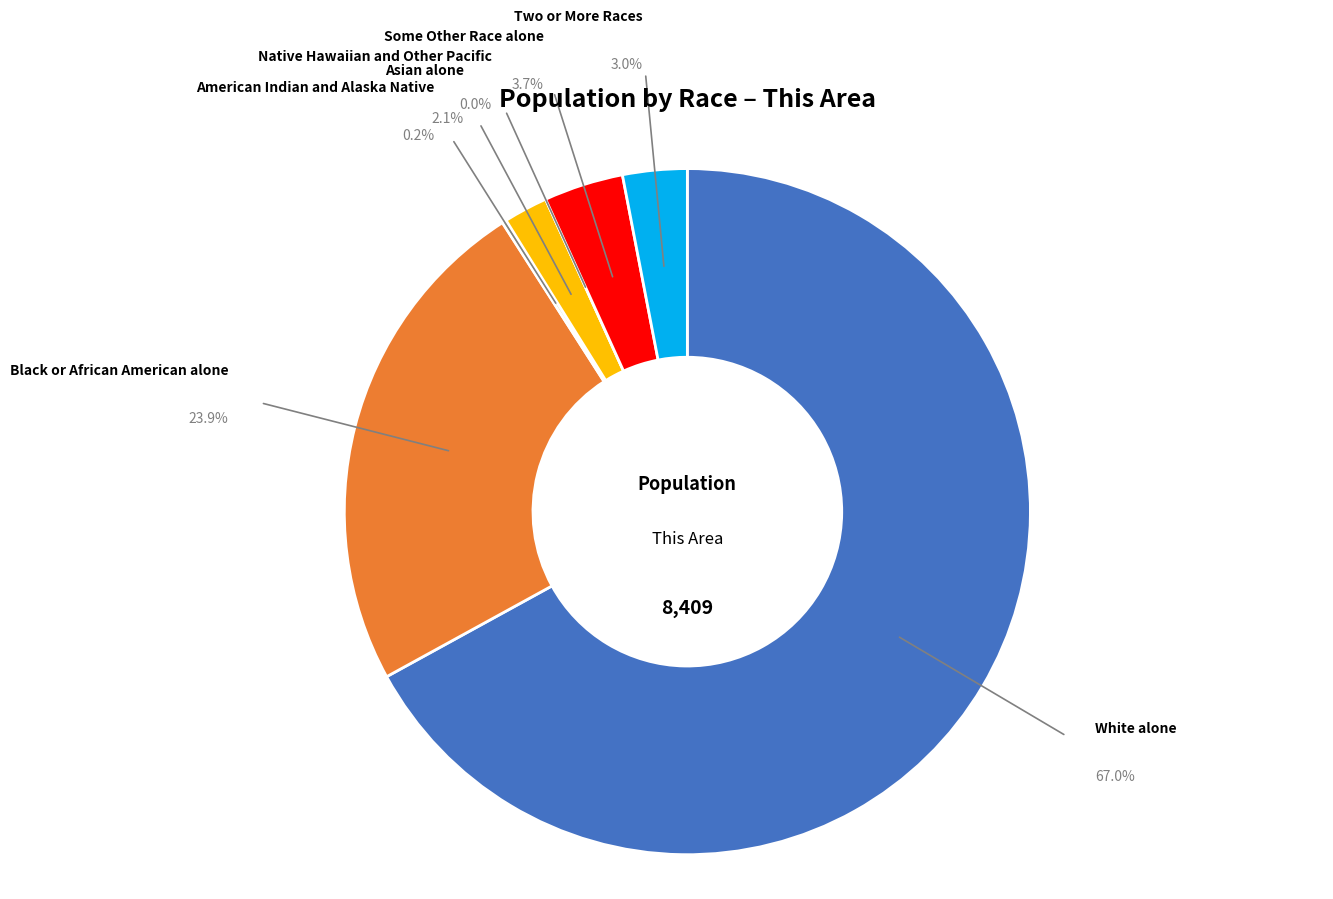

To the nearest percent, what is the difference between the White alone and Some Other Race alone slice percentages?

63%